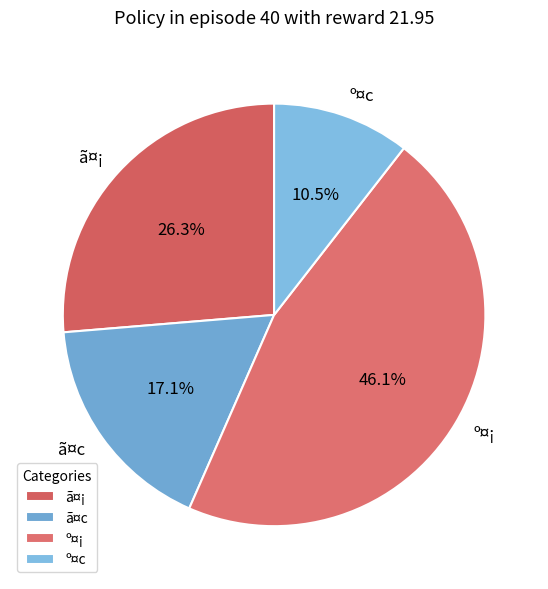

Which category has the smallest portion of the pie?

º¤c